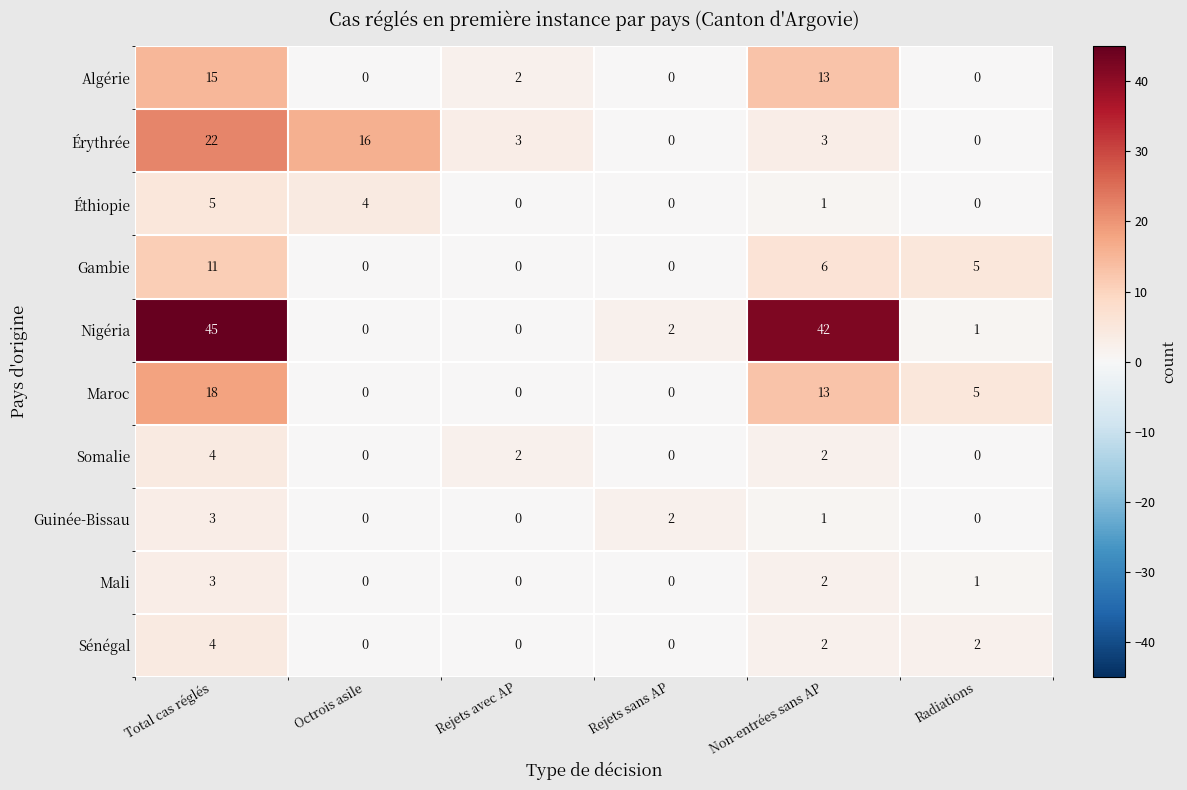

Is it true that Mali equals 2 at Total cas réglés?

False